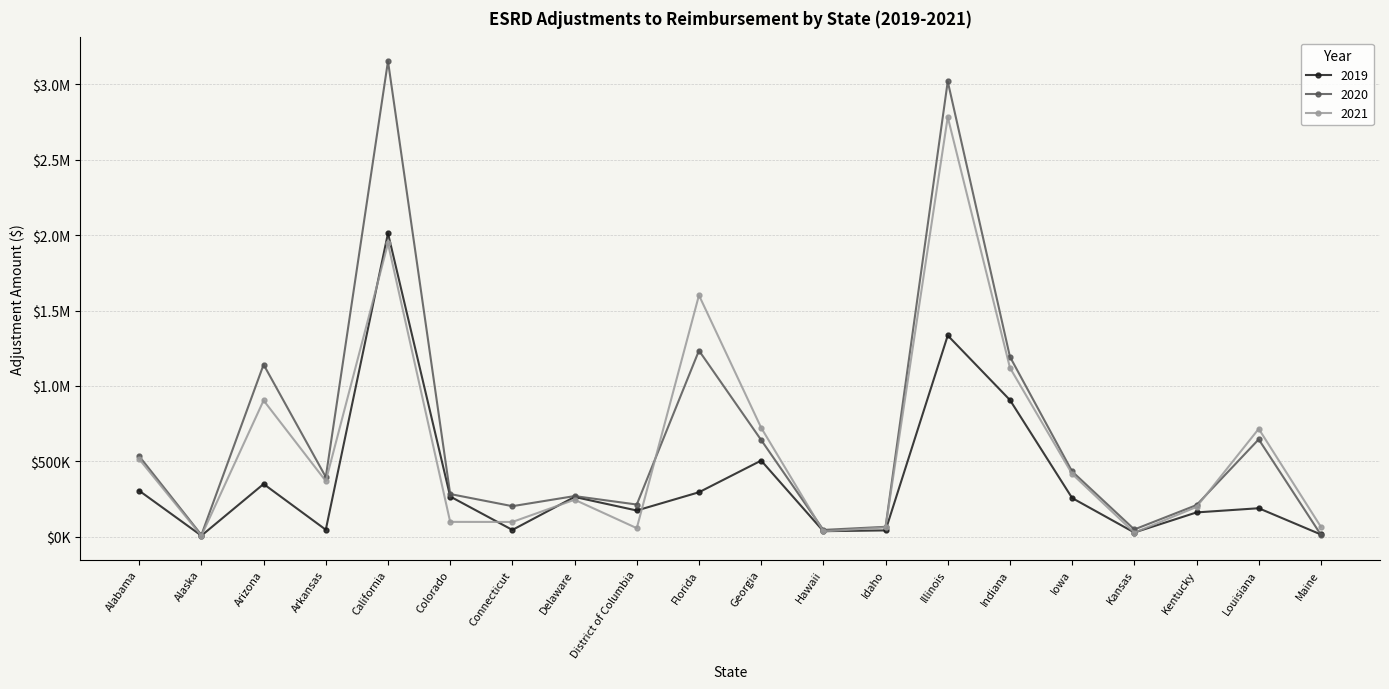

How many lines are shown in the chart?

3